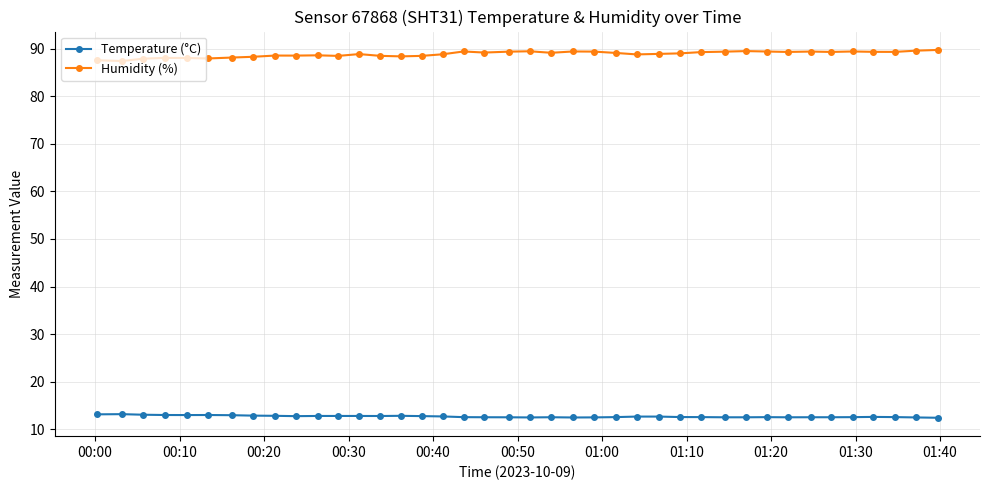

How many lines are shown in the chart?

2